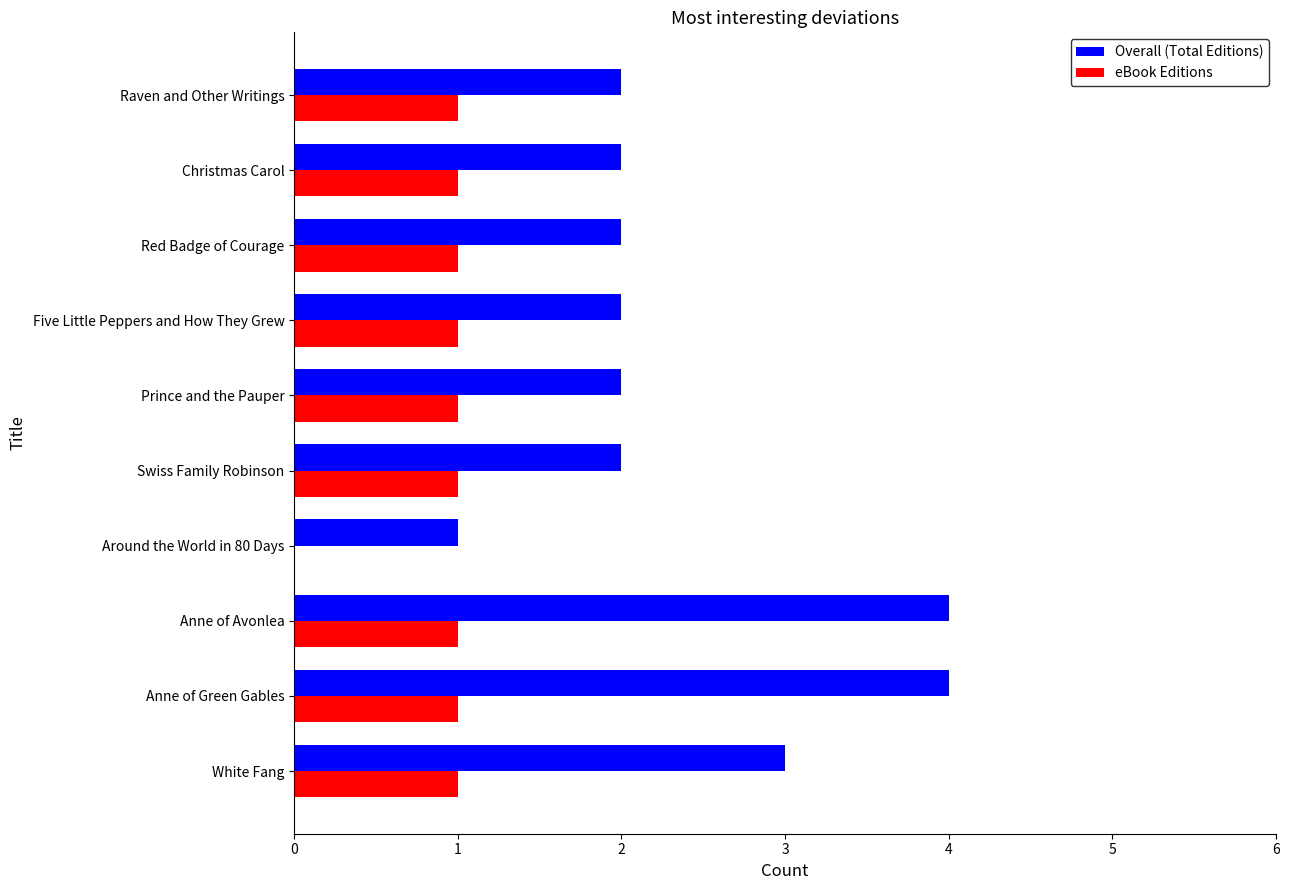

Between White Fang and Swiss Family Robinson, which series saw the biggest shift?

Overall (Total Editions)